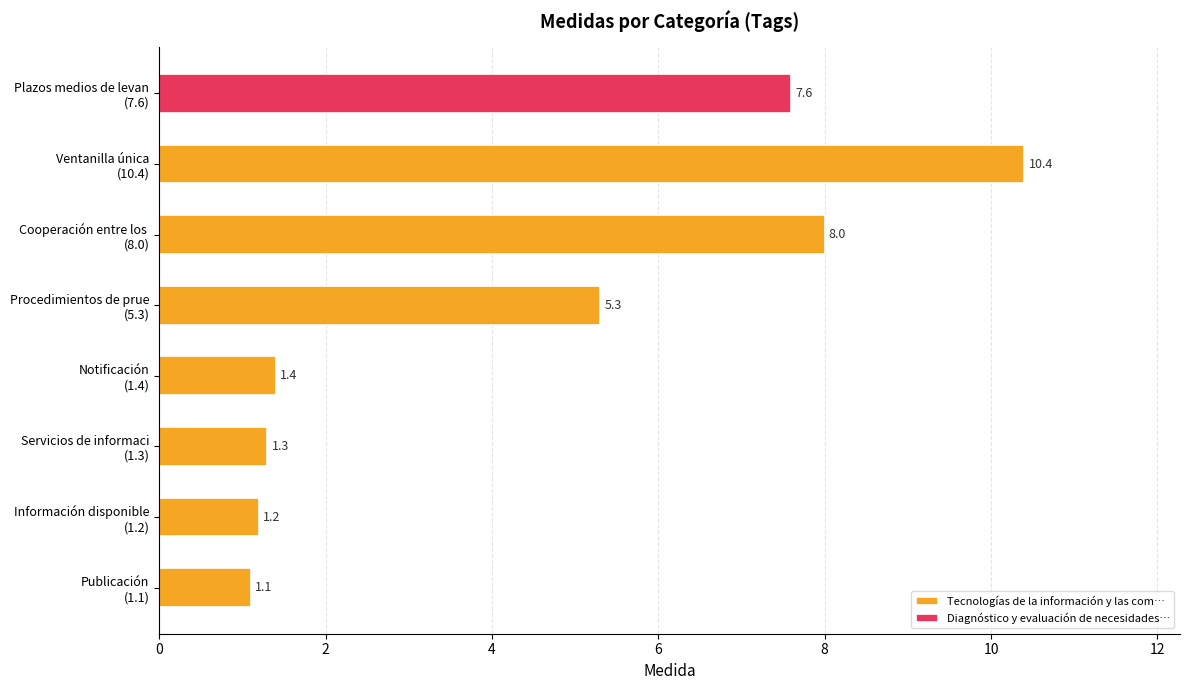

What is the average value of the Tecnologías de la información y las com… series?

4.1